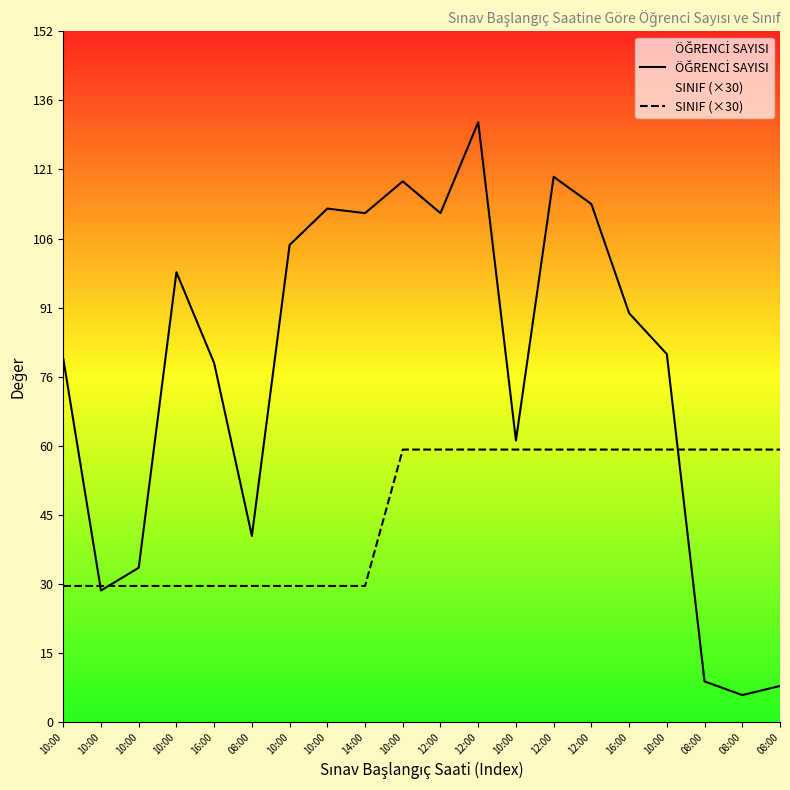

Reading right to left, extract all data points from this chart.

ÖĞRENCİ SAYISI: 8	6	9	81	90	114	120	62	132	112	119	112	113	105	41	79	99	34	29	80
SINIF (×30): 60	60	60	60	60	60	60	60	60	60	60	30	30	30	30	30	30	30	30	30